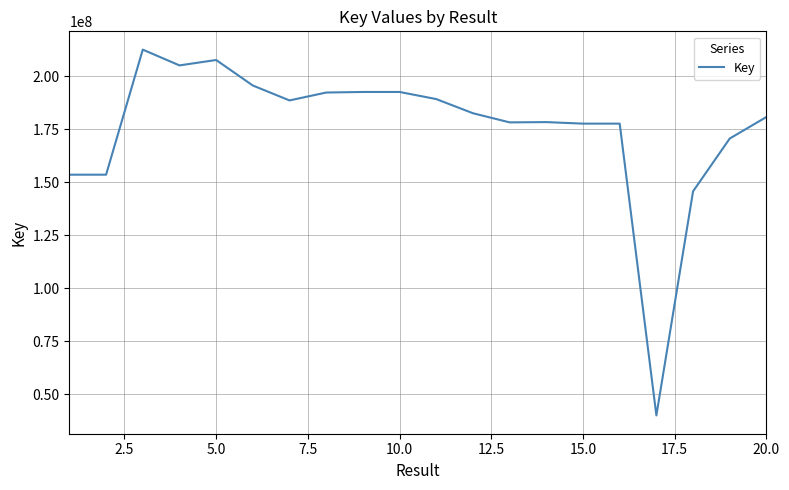

What is the difference between the maximum and minimum values?

172590960